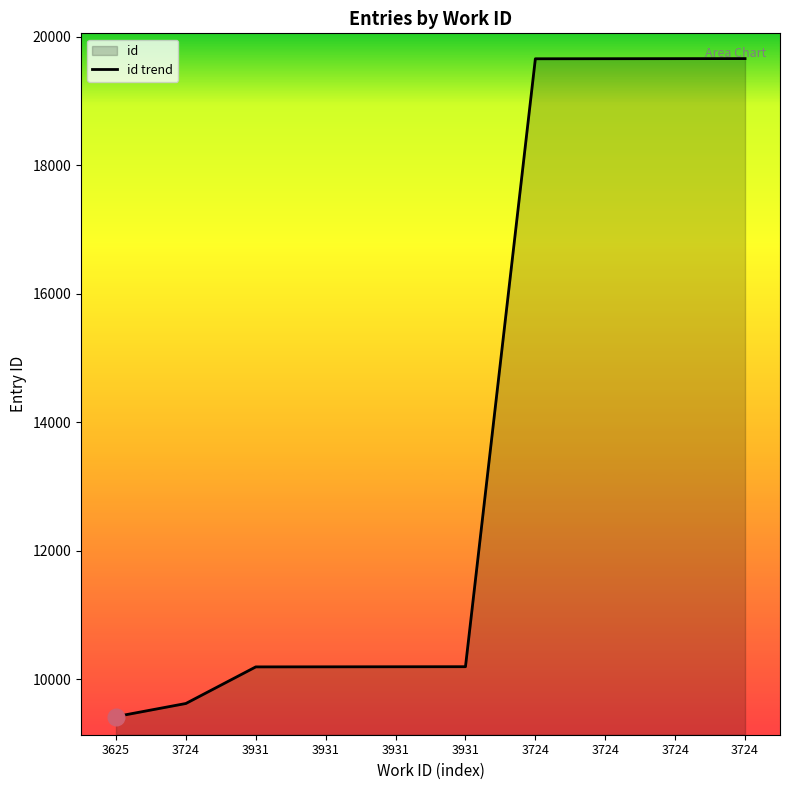

What is the average value?

13844